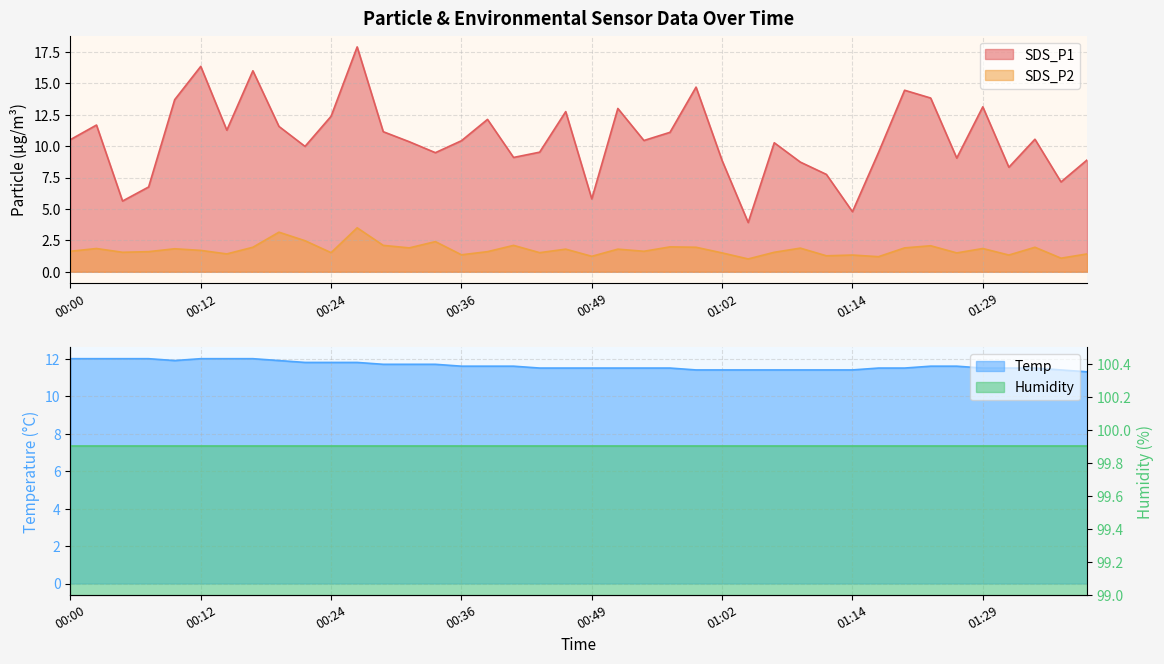

True or false: SDS_P2 and SDS_P1 intersect in this chart.

False